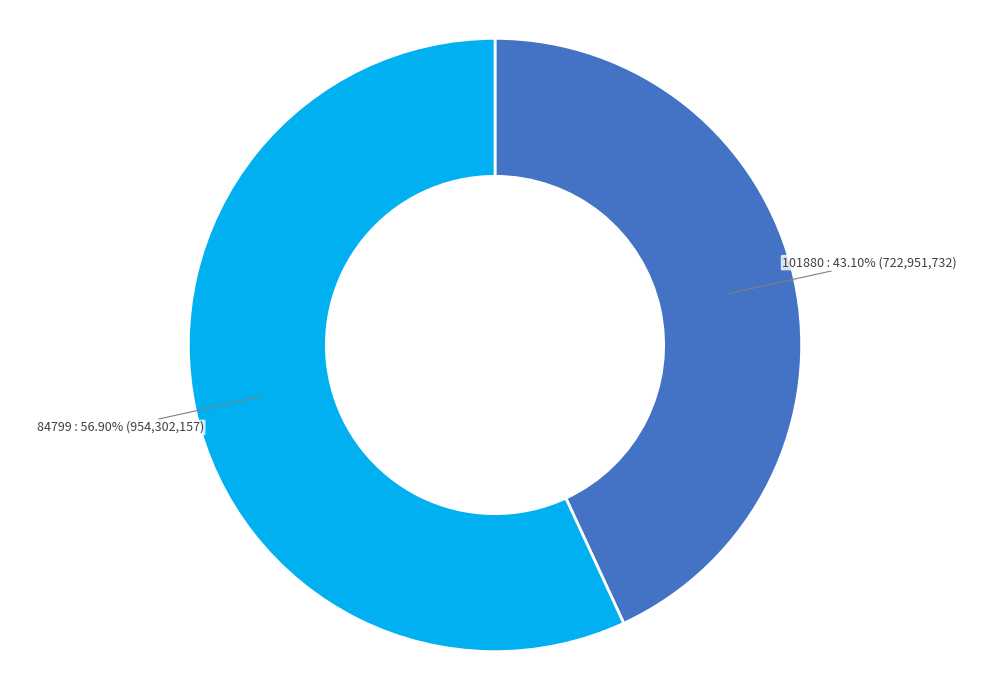

What is the majority slice?

84799